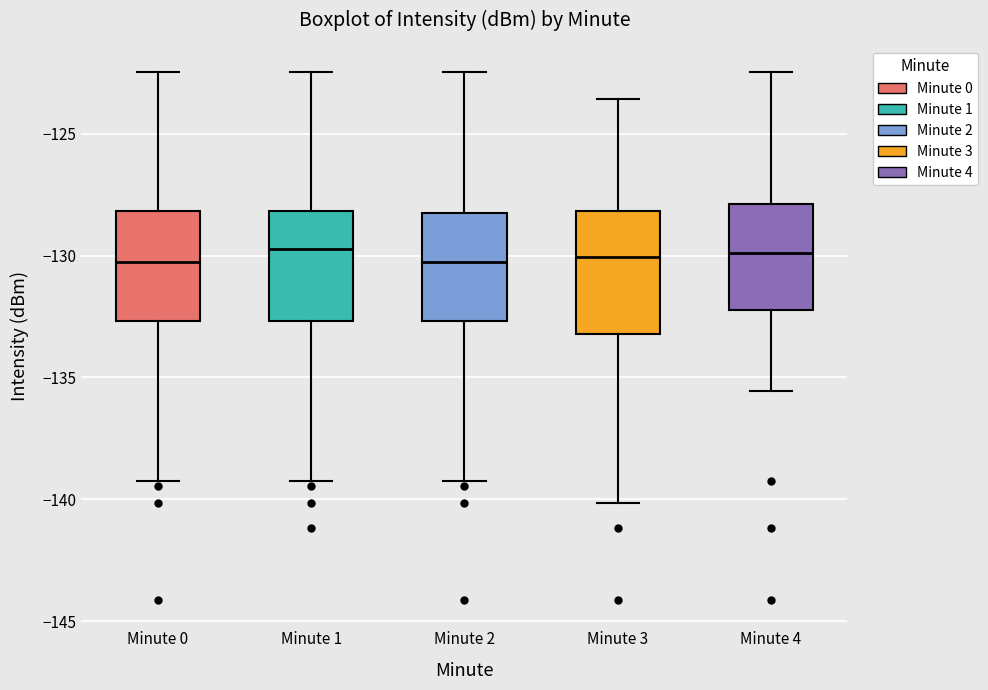

Reading left to right, read every box against the y-axis: the position of its median line, the range the box covers, and the ends of its whiskers. The values are not printed on the chart, so give them approximately, as read against the axis.

Minute 0: median -130.5, box -132.5 to -128.0, whiskers -139.0 to -122.5
Minute 1: median -129.5, box -132.5 to -128.0, whiskers -139.0 to -122.5
Minute 2: median -130.5, box -132.5 to -128.5, whiskers -139.0 to -122.5
Minute 3: median -130.0, box -133.0 to -128.0, whiskers -140.0 to -123.5
Minute 4: median -130.0, box -132.0 to -128.0, whiskers -135.5 to -122.5